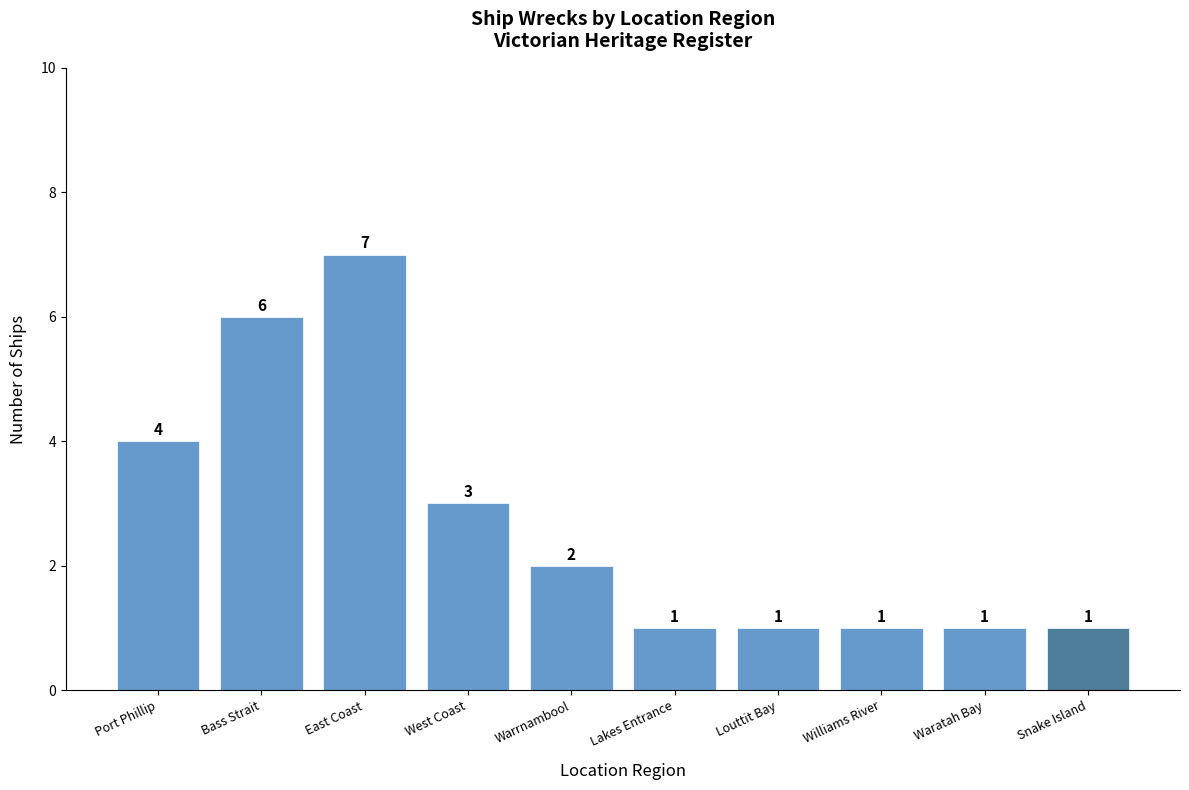

At which label is the value closest to 4?

Port Phillip